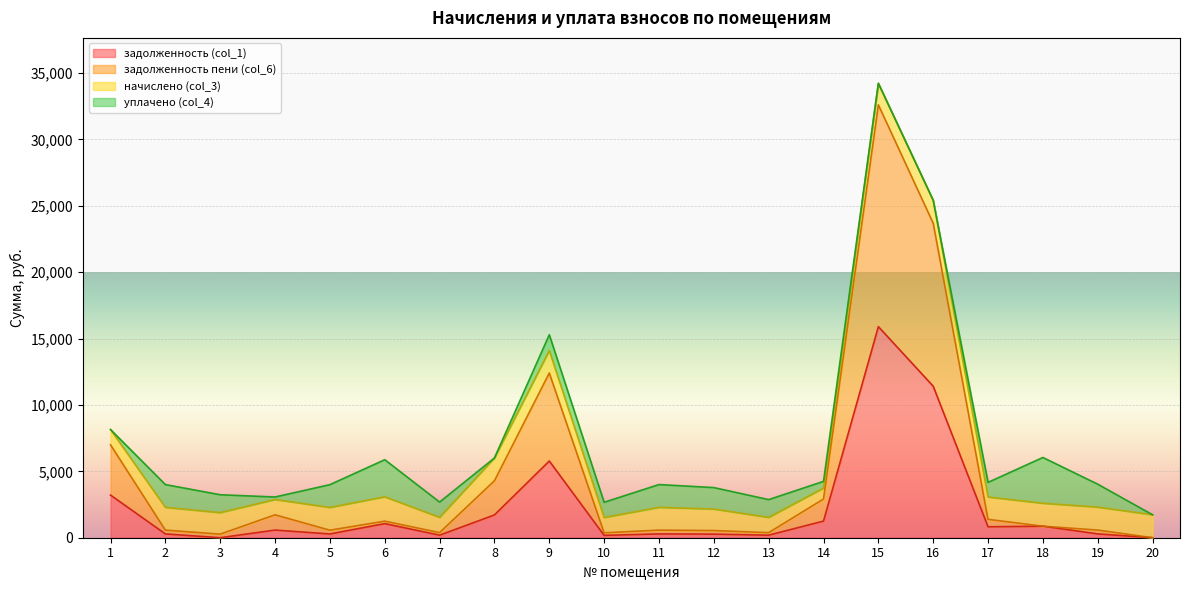

At which label does задолженность пени (col_6) reach its peak?

15